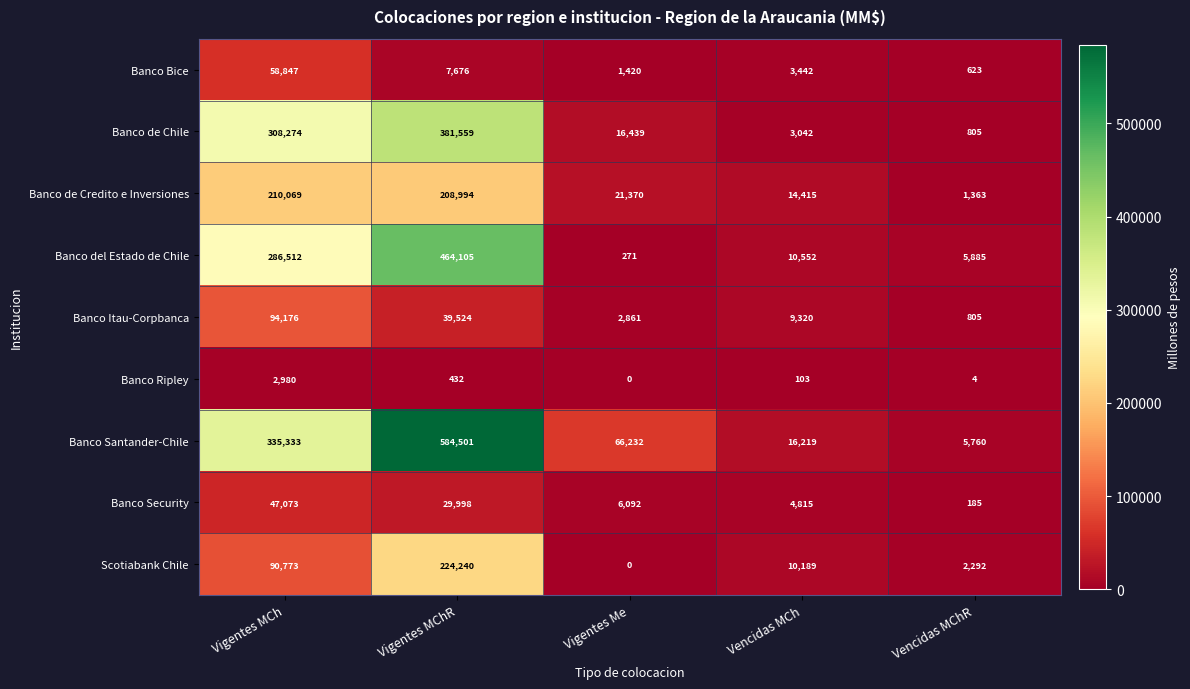

What is the maximum value shown in the chart?

584501